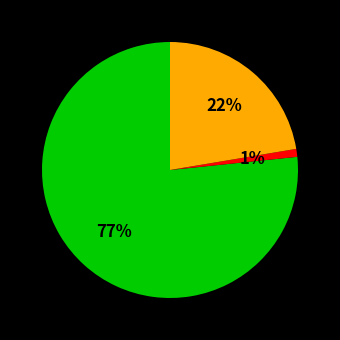

How many segments does this pie chart have?

3